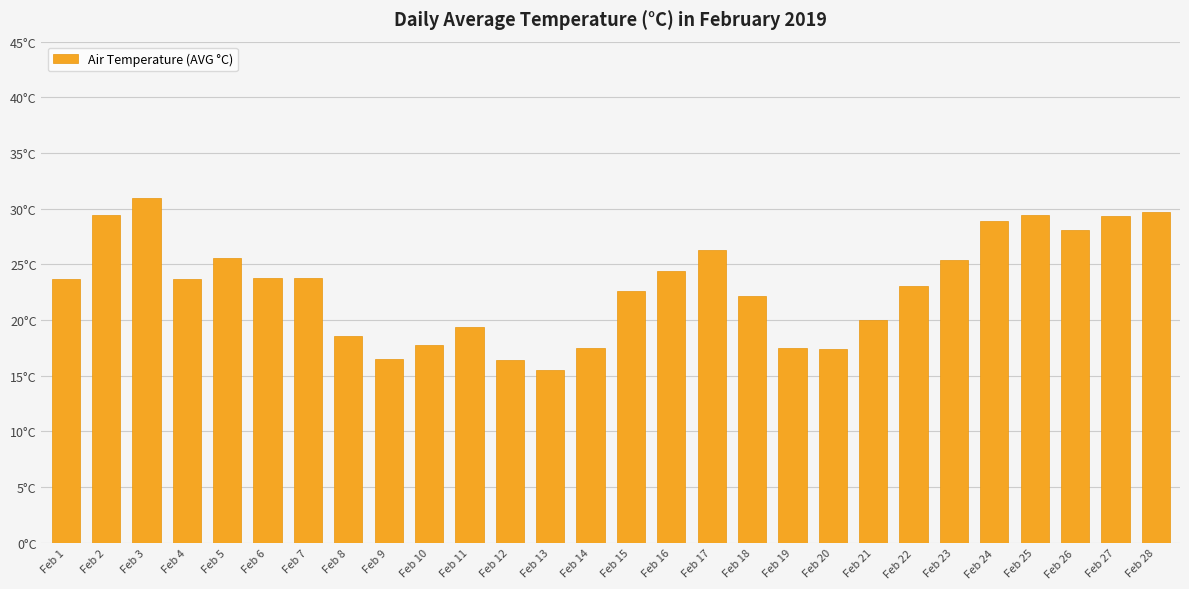

What value does the data have at Feb 22?

23.1